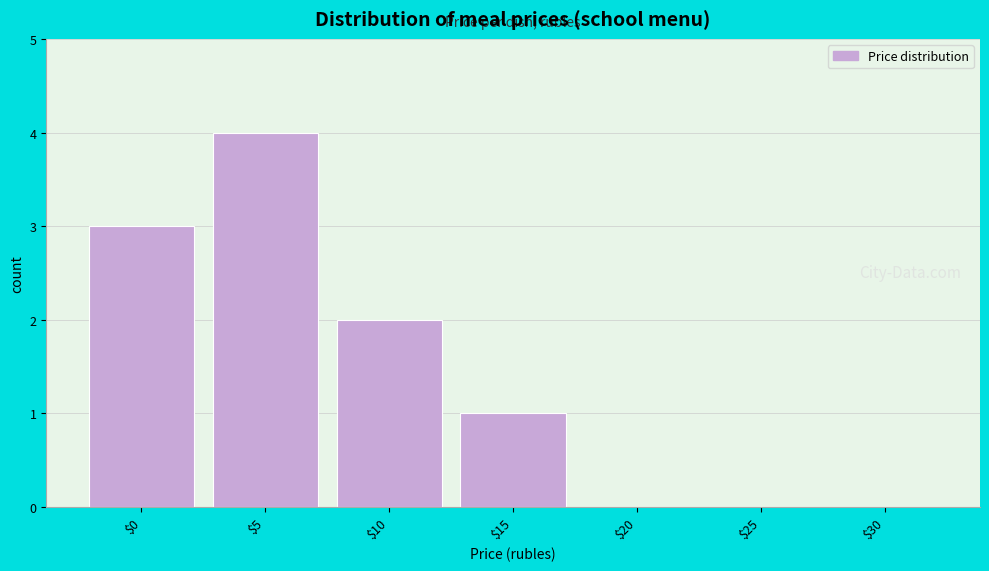

At which category does the chart reach its peak across all series?

$5